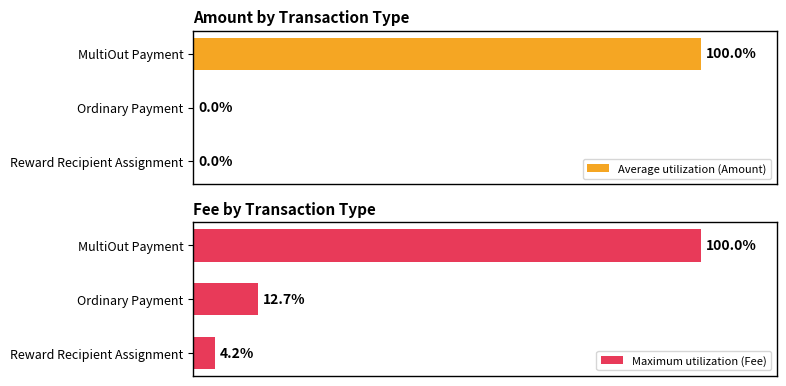

Which category has the lowest value in the Maximum utilization (Fee) series?

Reward Recipient Assignment